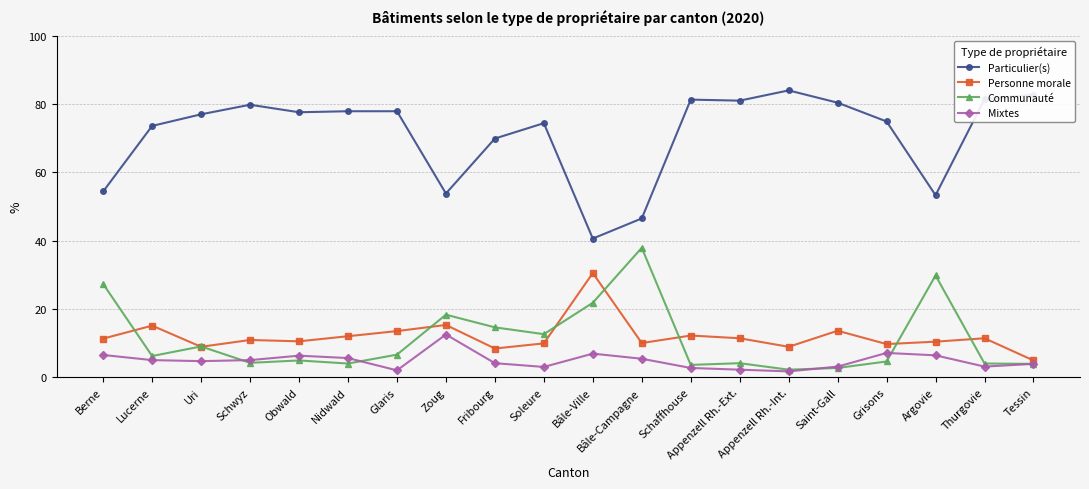

What is the sum of the Communauté values at Obwald and Appenzell Rh.-Ext.?

9.0